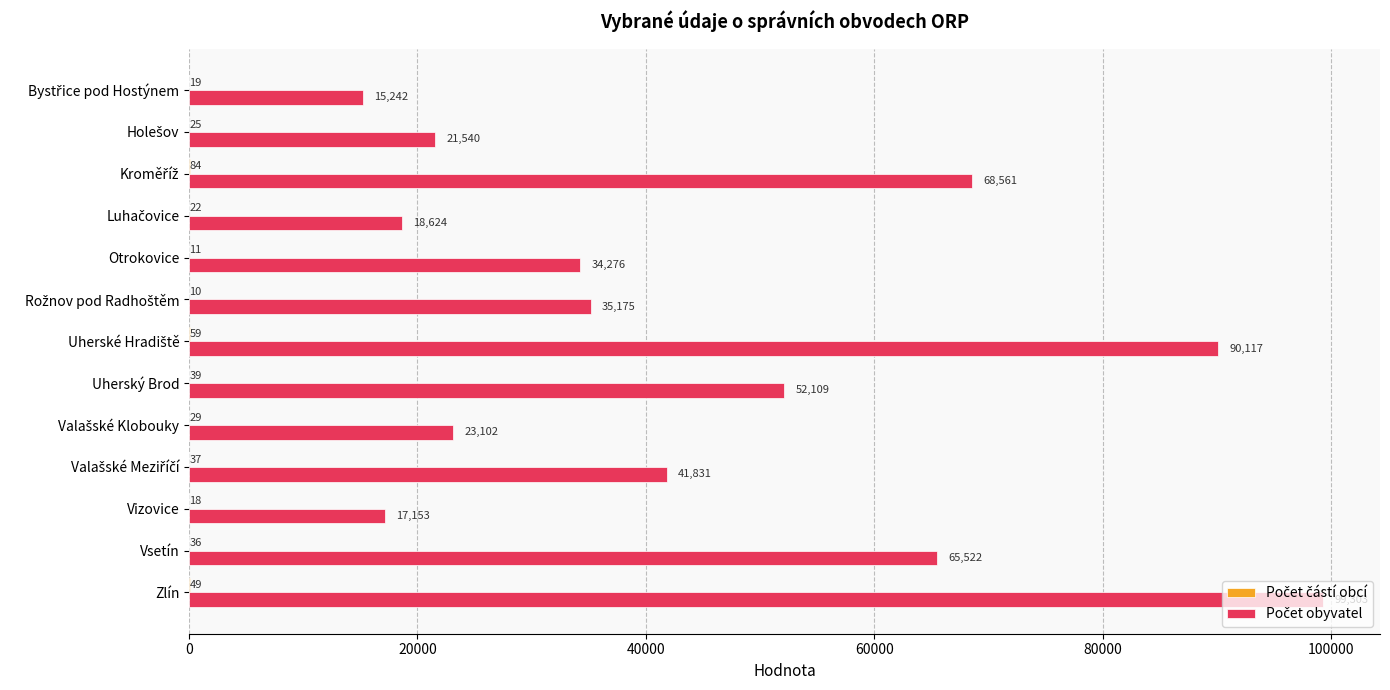

At which category is the sum across all series the highest?

Zlín